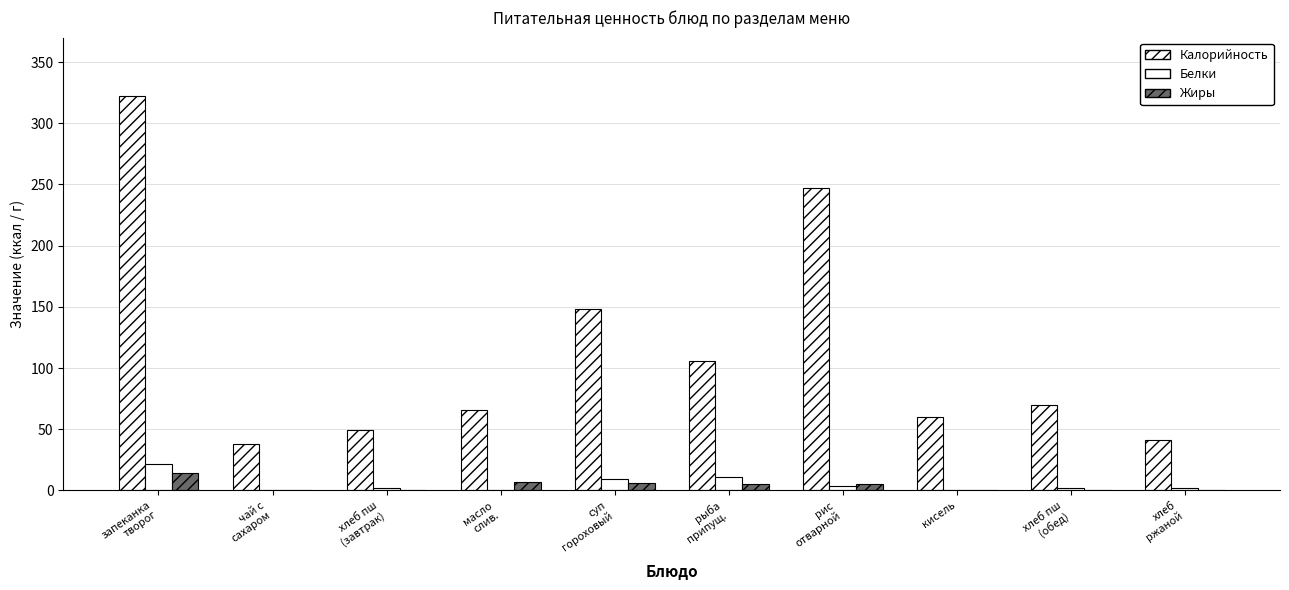

How many distinct data groups are displayed?

3